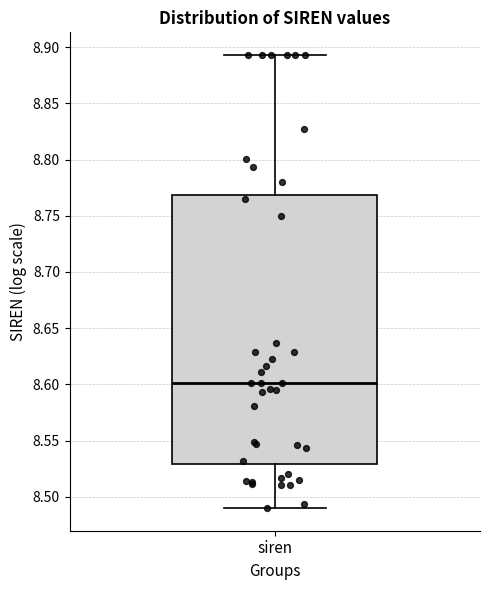

Transcribe this box plot: give where the median line is, the range the box spans, and where the two whiskers end, as read against the y-axis. The values are not printed on the chart, so give them approximately, as read against the axis.

median 8.600, box 8.530 to 8.770, whiskers 8.490 to 8.895